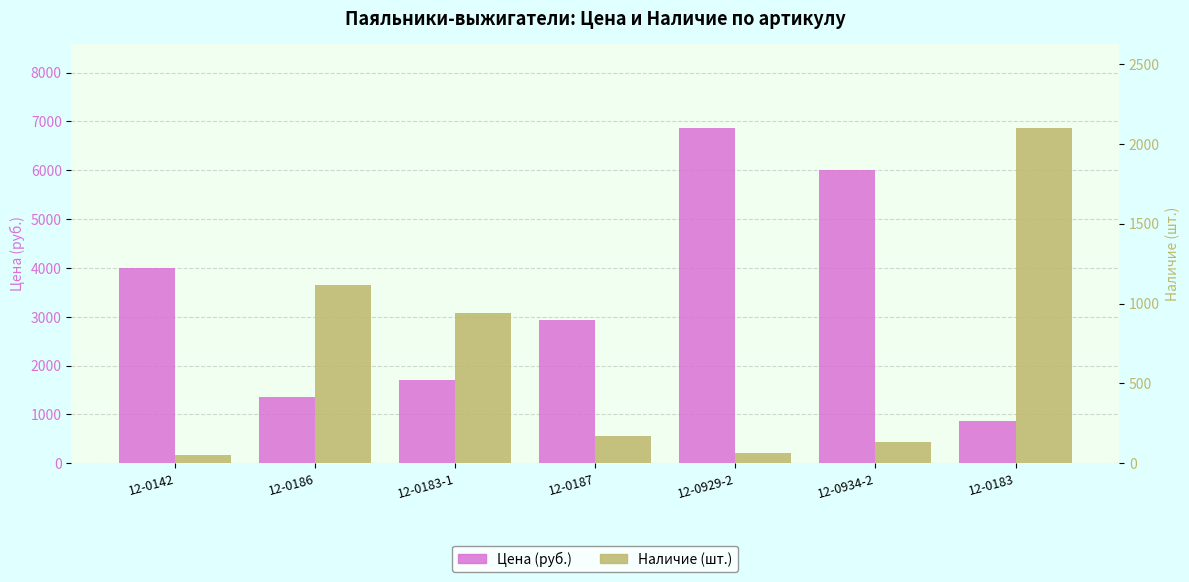

Which has a higher value, 12-0183-1 or 12-0142?

12-0142